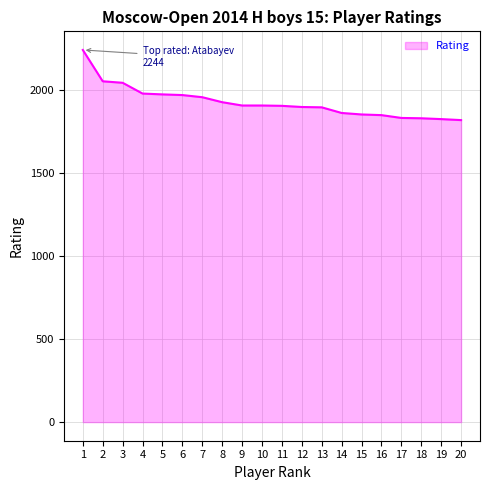

Approximately how many times larger is the value at 15 compared to 10?

1.0